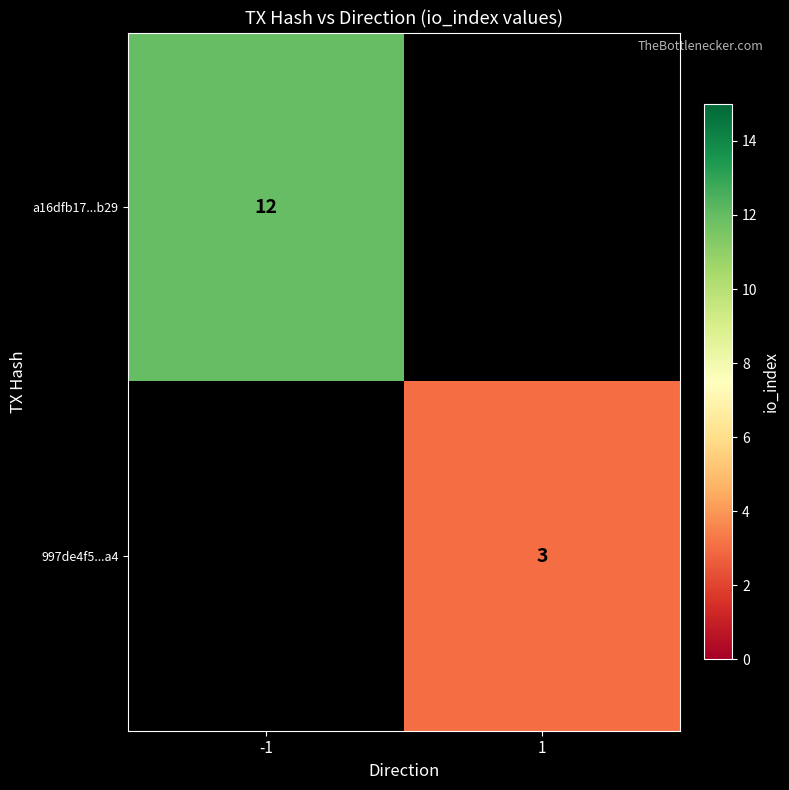

The value of a16dfb17...b29 at -1 is 7. True or false?

False